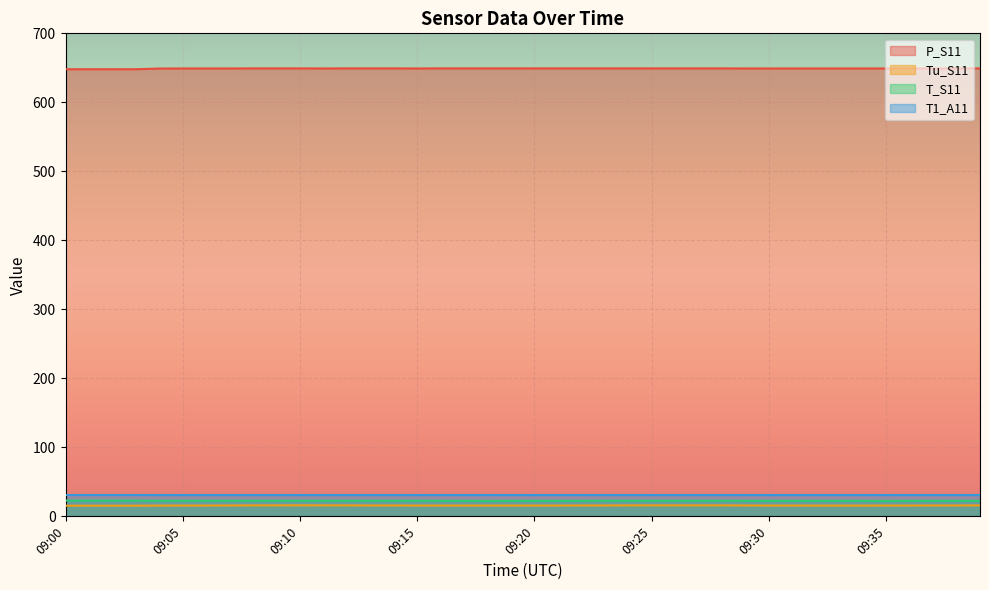

At which label is T_S11 closest to 22?

09:18